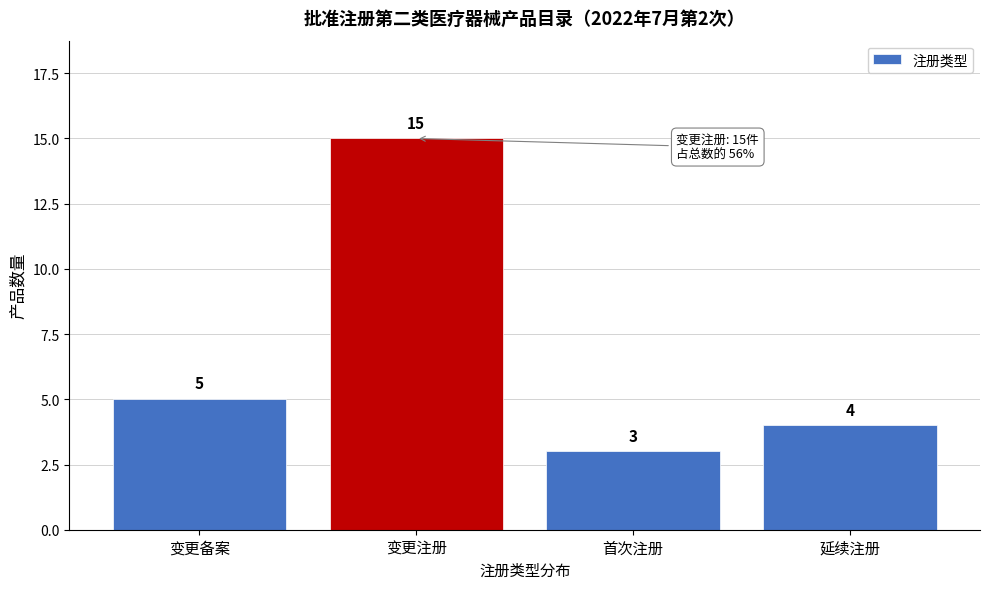

Reading left to right, transcribe all the data shown in this chart.

5	15	3	4